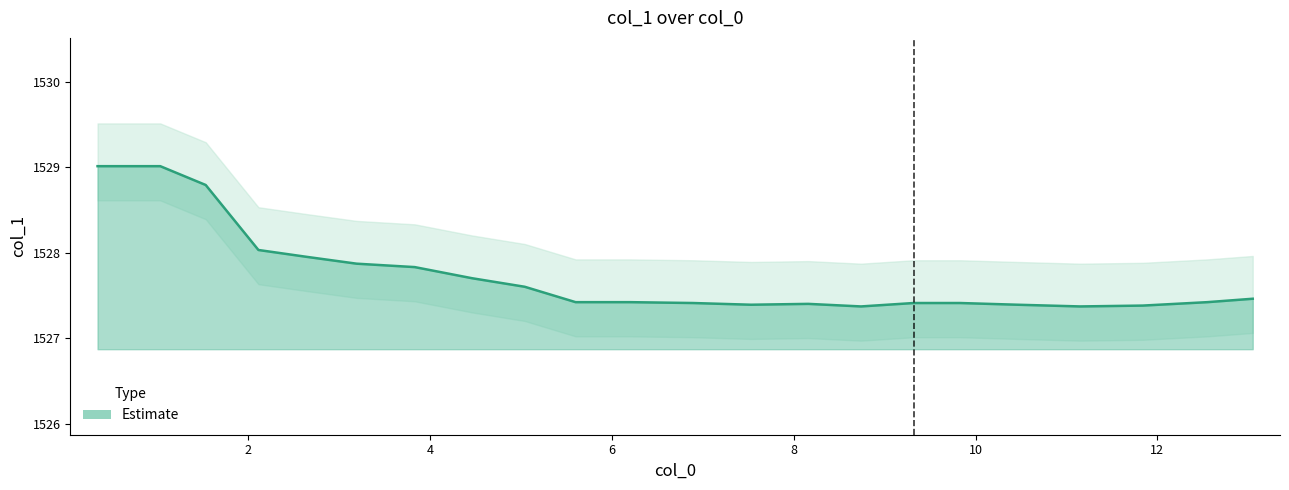

At which category does the data reach its first local valley?

7.53